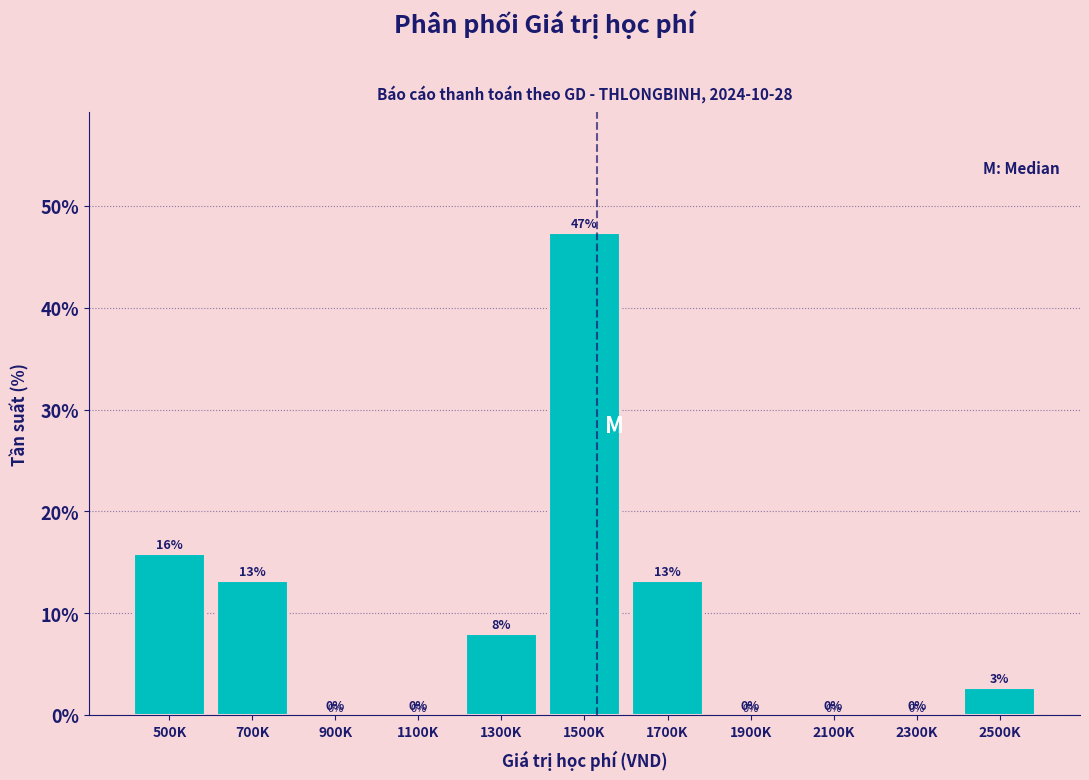

Is it true that the value at 1300K is 7.9?

True